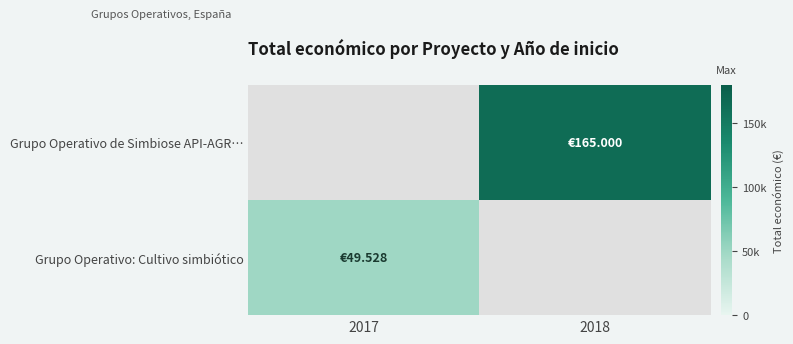

At 2018, list the series in order from largest to smallest.

Grupo Operativo de Simbiose API-AGR…, Grupo Operativo: Cultivo simbiótico